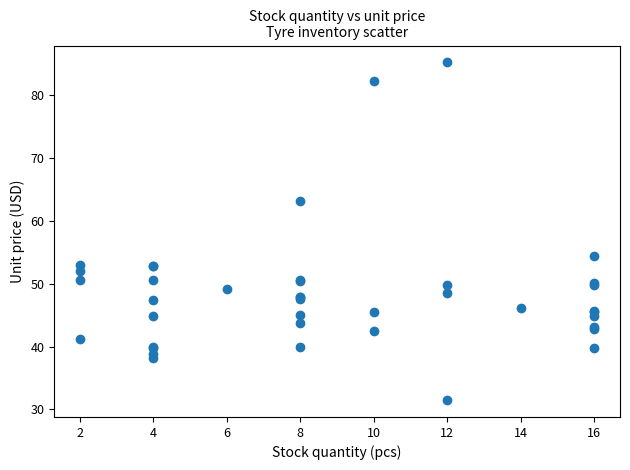

What Y value in the scatter plot is closest to 58?

54.4